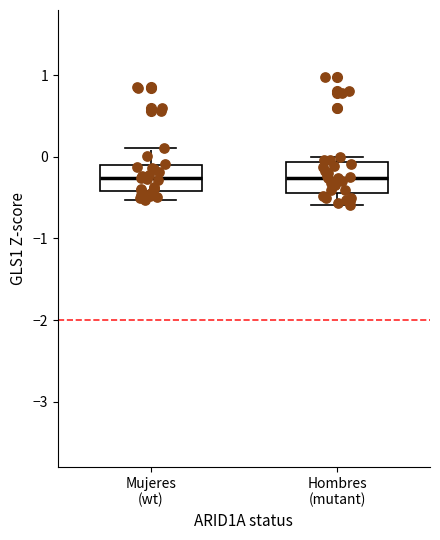

Reading left to right, read every box against the y-axis: the position of its median line, the range the box covers, and the ends of its whiskers. The values are not printed on the chart, so give them approximately, as read against the axis.

Mujeres (wt): median -0.3, box -0.4 to -0.1, whiskers -0.5 to 0.1
Hombres (mutant): median -0.3, box -0.4 to -0.1, whiskers -0.6 to 0.0